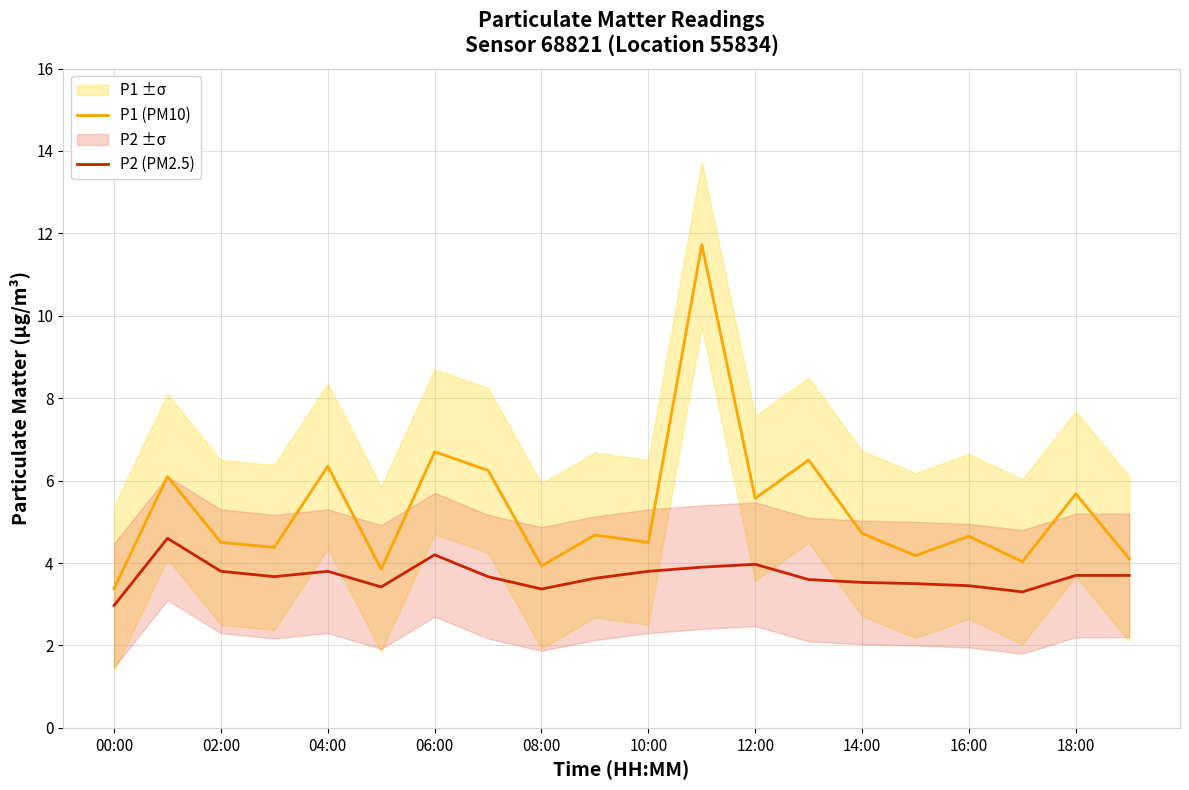

True or false: P2 (PM2.5) and P1 (PM10) cross at least once.

False